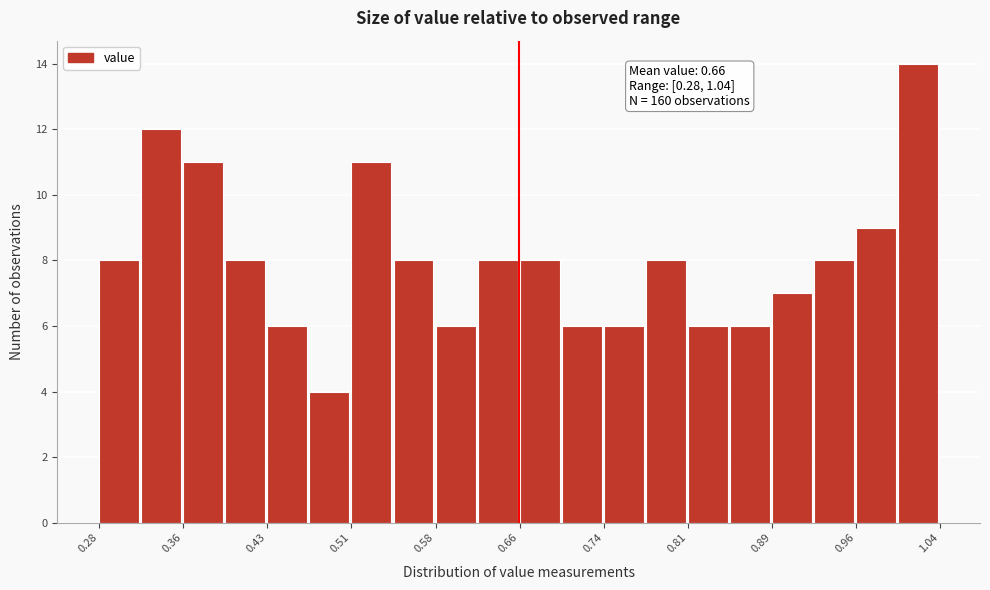

Around what value on the x-axis is the tallest bar? Give the approximate position of its centre, as read against the axis.

1.02